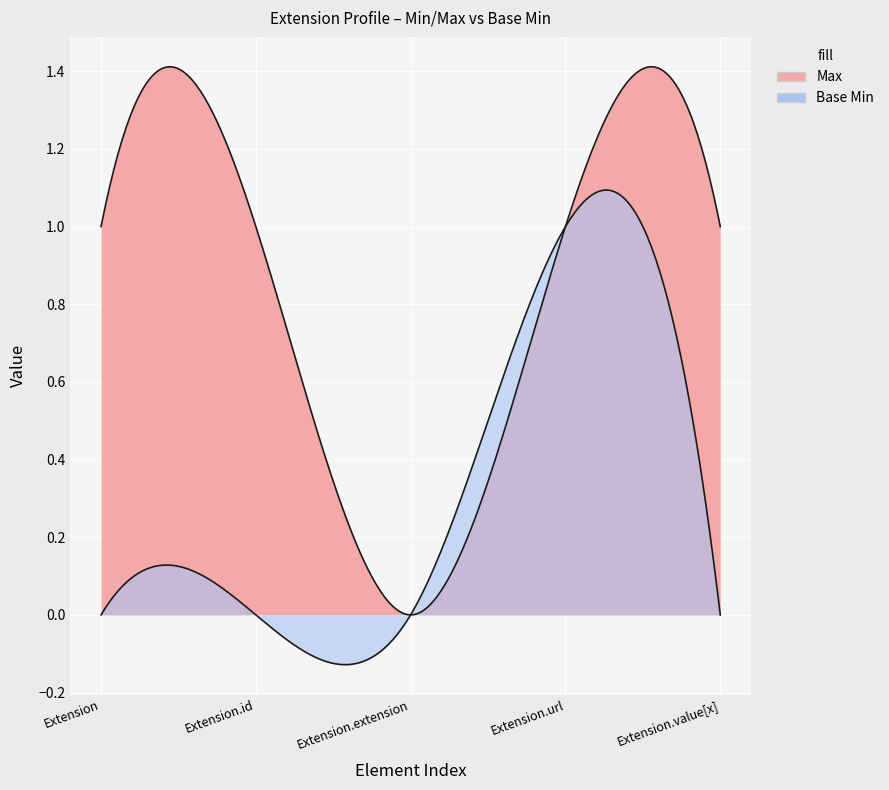

At how many categories does at least one series exceed 0?

4